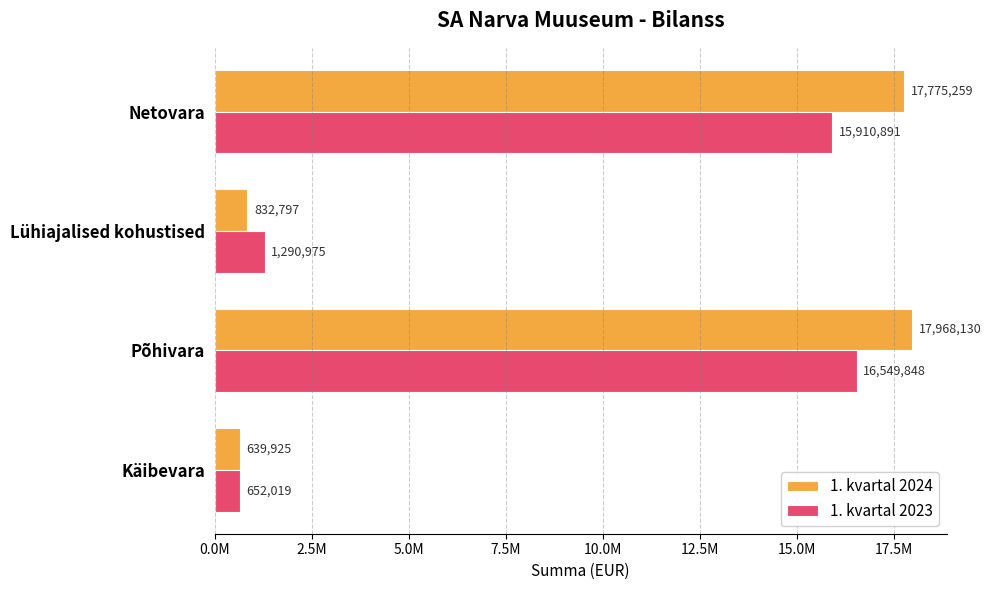

What are all the series names shown in the legend?

1. kvartal 2024, 1. kvartal 2023